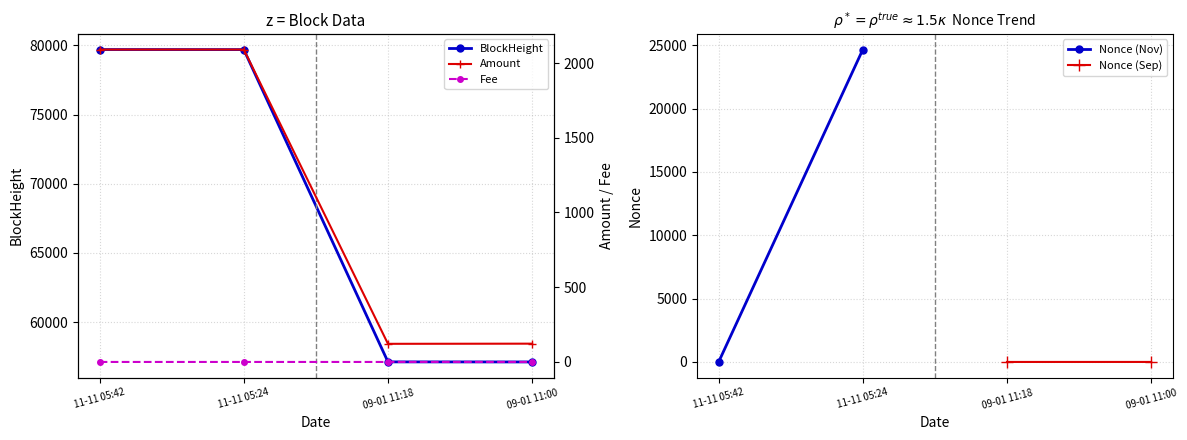

Rank the series by their maximum value, from highest to lowest.

BlockHeight, Amount, Fee